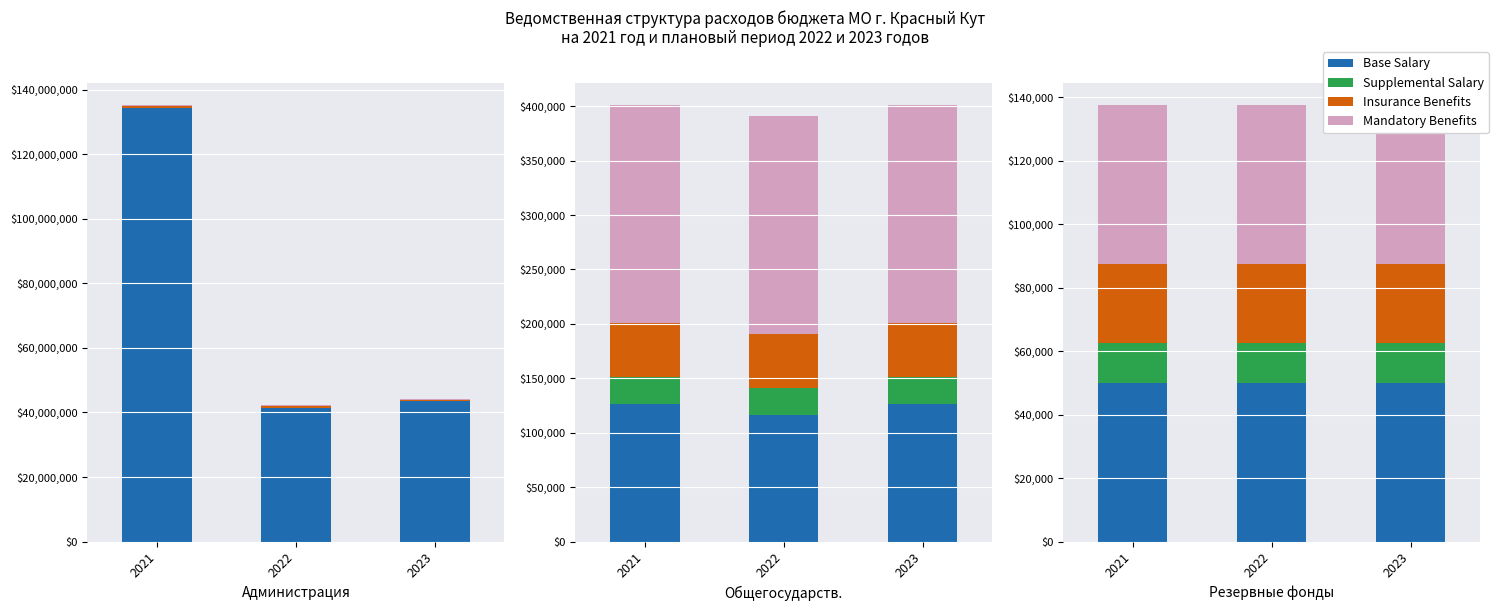

Which label corresponds to the largest value in the chart?

2021